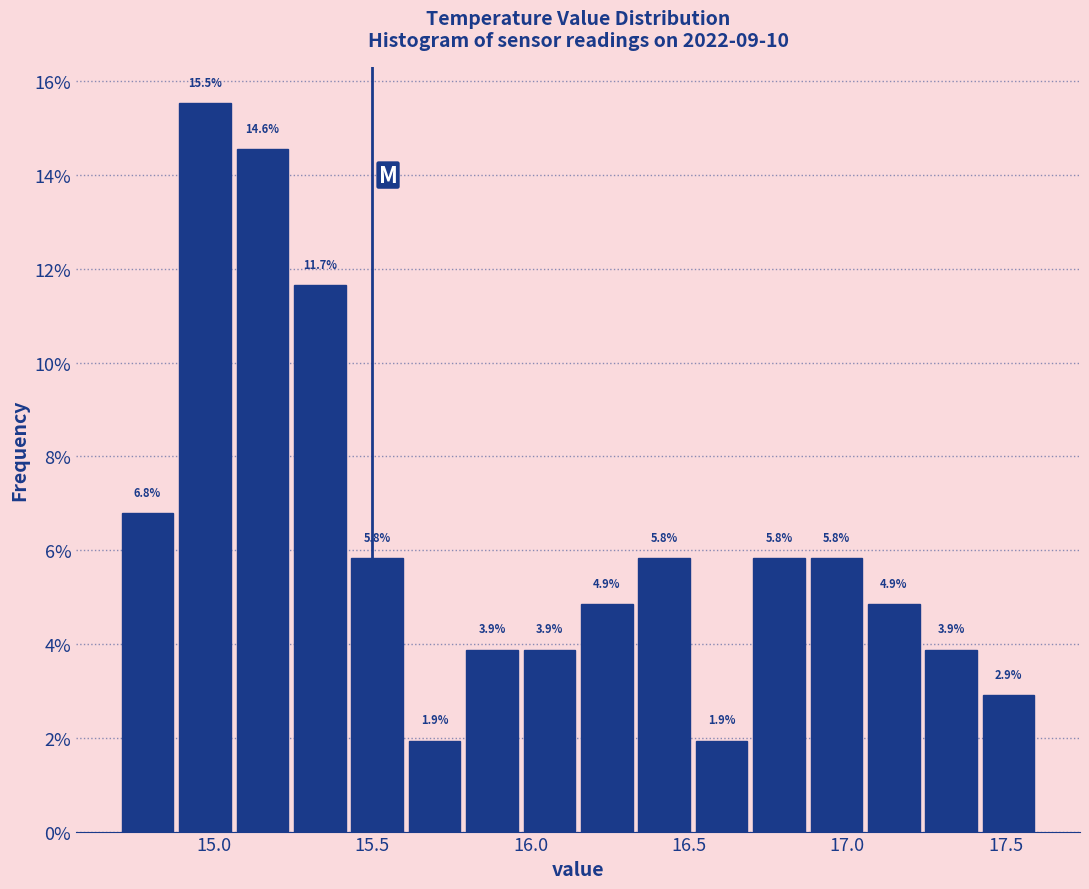

Around what value on the x-axis is the tallest bar? Give the approximate position of its centre, as read against the axis.

14.95